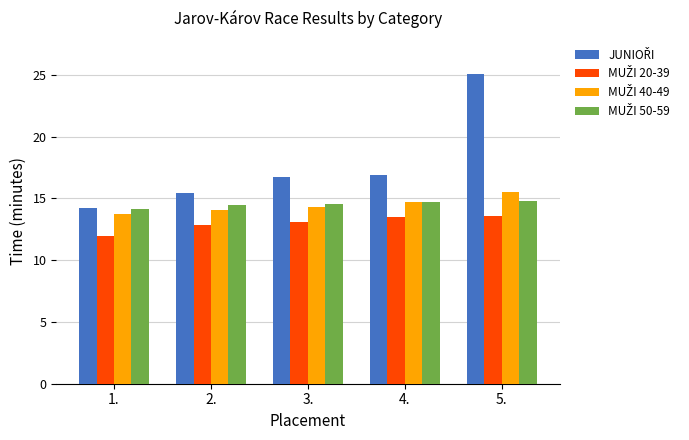

At which category is the sum across all series the highest?

5.